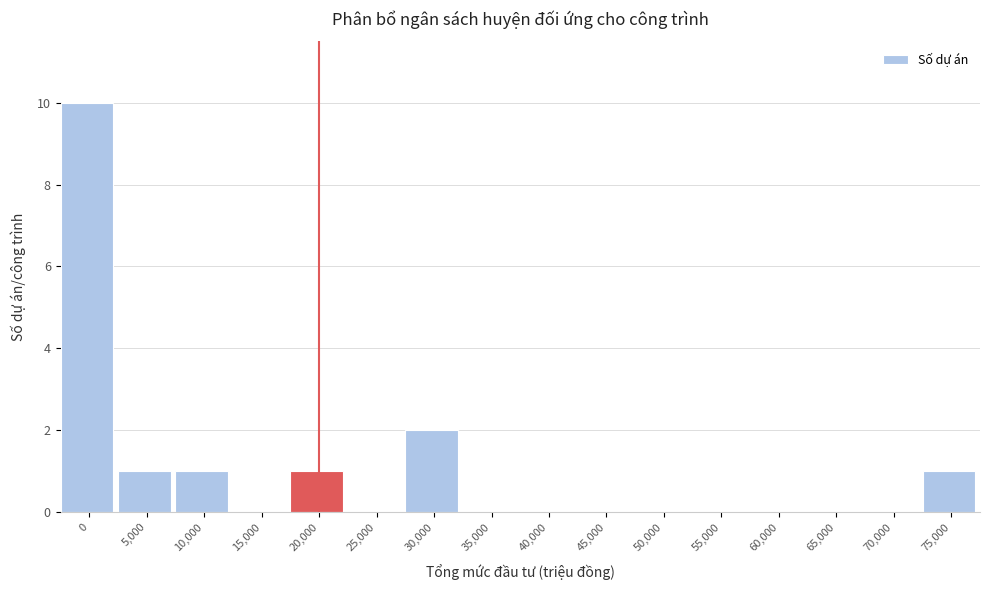

Reading left to right, what are all the values shown in this chart?

0=10	5,000=1	10,000=1	15,000=0	20,000=1	25,000=0	30,000=2	35,000=0	40,000=0	45,000=0	50,000=0	55,000=0	60,000=0	65,000=0	70,000=0	75,000=1